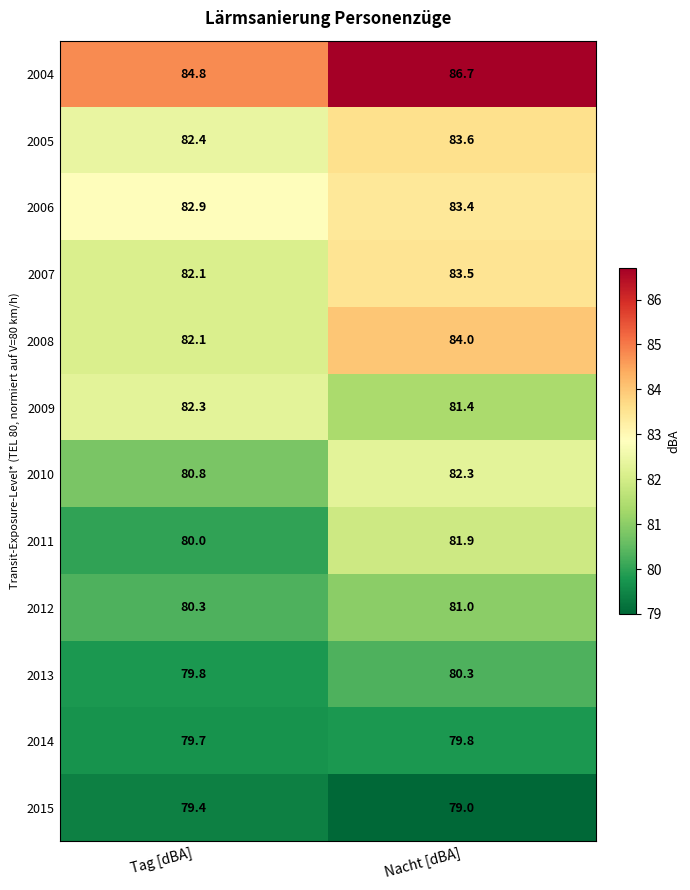

What is the difference between the highest and lowest values at Tag [dBA]?

5.4